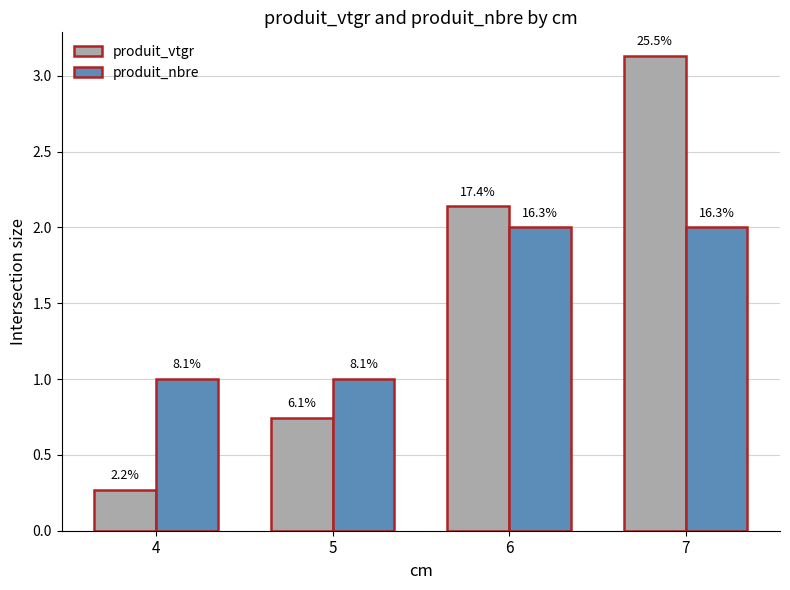

What is the sum of the produit_vtgr values at 7 and 6?

5.3